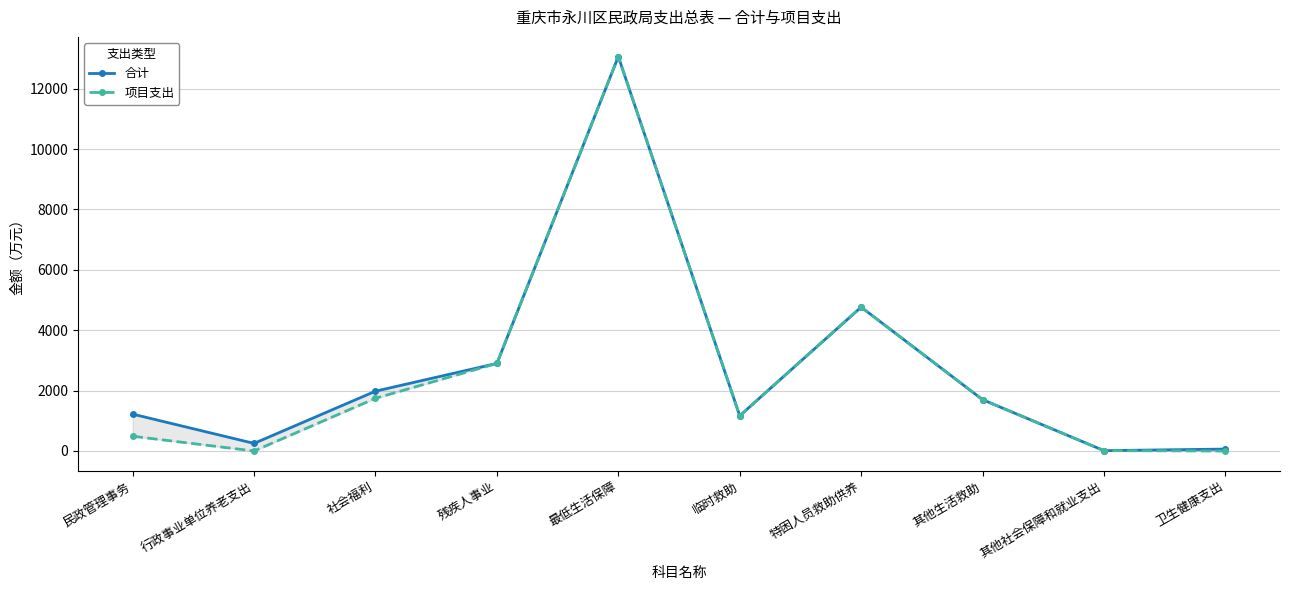

In 项目支出, how many points are higher than both neighbors (excluding endpoints)?

2